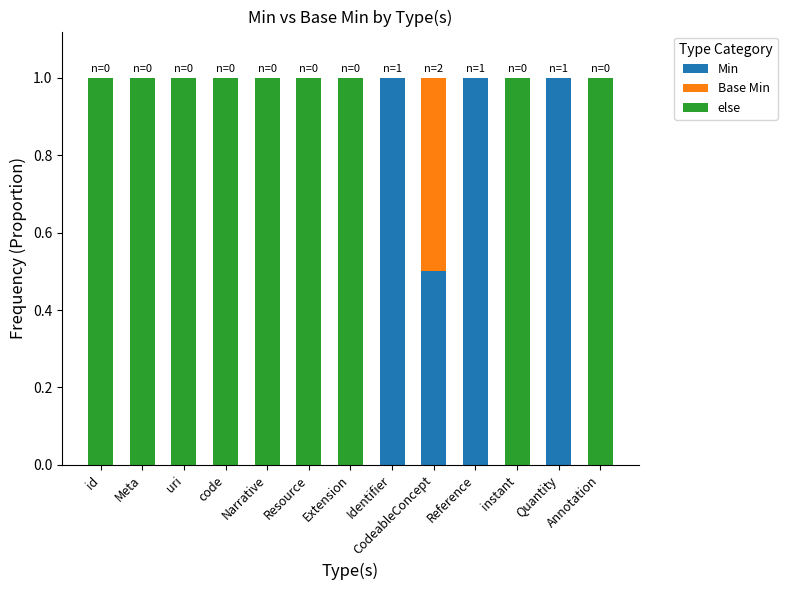

What is the total value across all series at Reference?

1.0